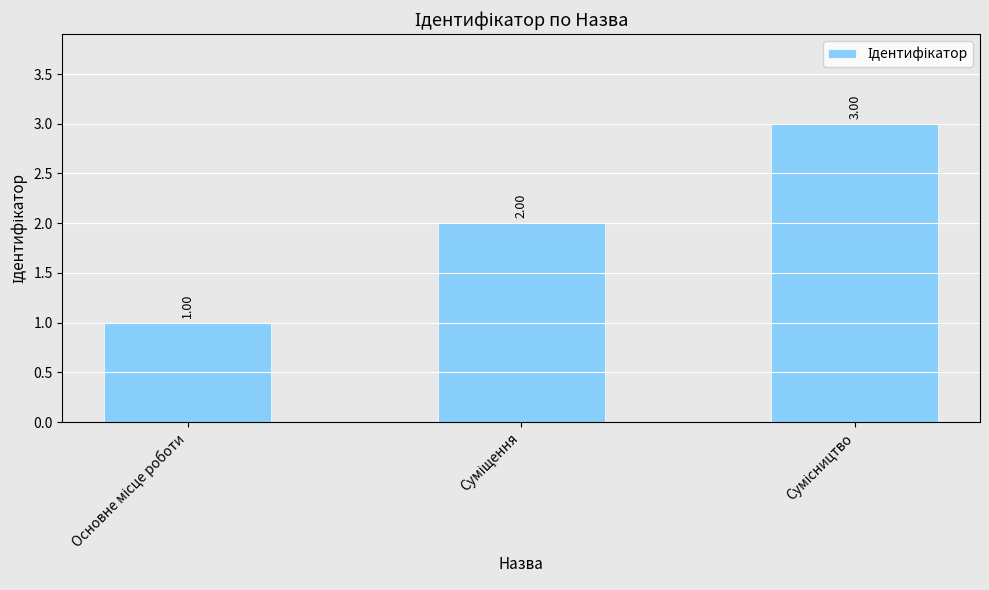

What is the sum of all values?

6